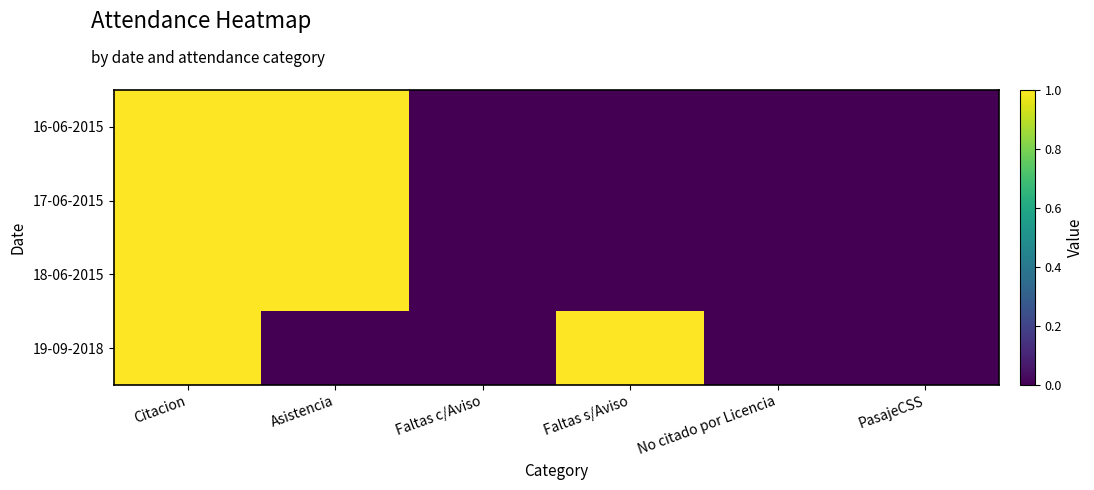

Reading left to right, extract all data points from this chart.

16-06-2015: Citacion=1	Asistencia=1	Faltas c/Aviso=0	Faltas s/Aviso=0	No citado por Licencia=0	PasajeCSS=0
17-06-2015: Citacion=1	Asistencia=1	Faltas c/Aviso=0	Faltas s/Aviso=0	No citado por Licencia=0	PasajeCSS=0
18-06-2015: Citacion=1	Asistencia=1	Faltas c/Aviso=0	Faltas s/Aviso=0	No citado por Licencia=0	PasajeCSS=0
19-09-2018: Citacion=1	Asistencia=0	Faltas c/Aviso=0	Faltas s/Aviso=1	No citado por Licencia=0	PasajeCSS=0